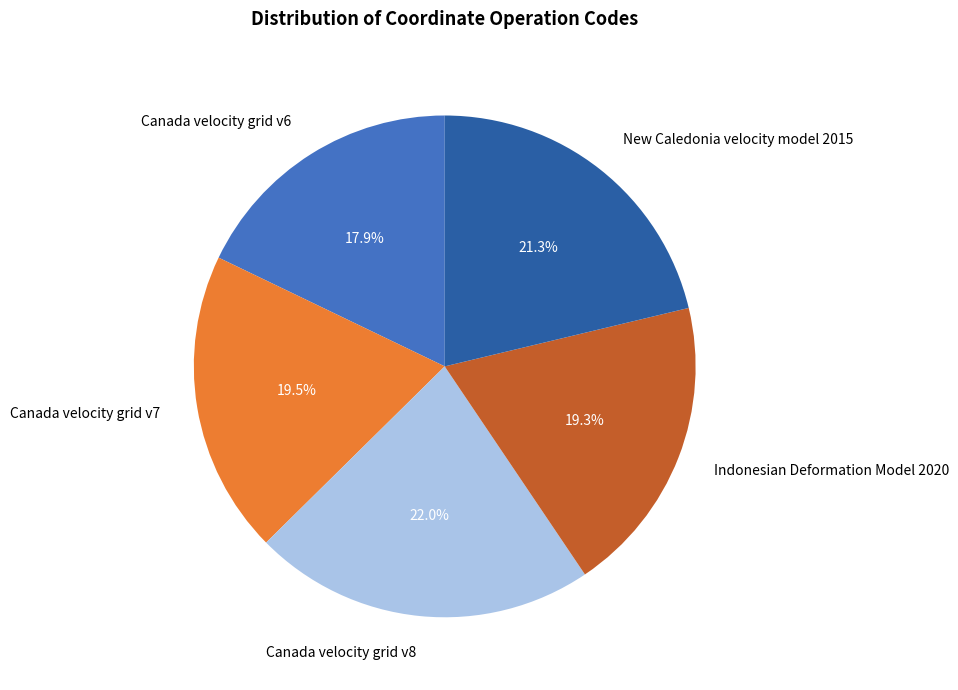

Is there a majority slice in this chart?

No